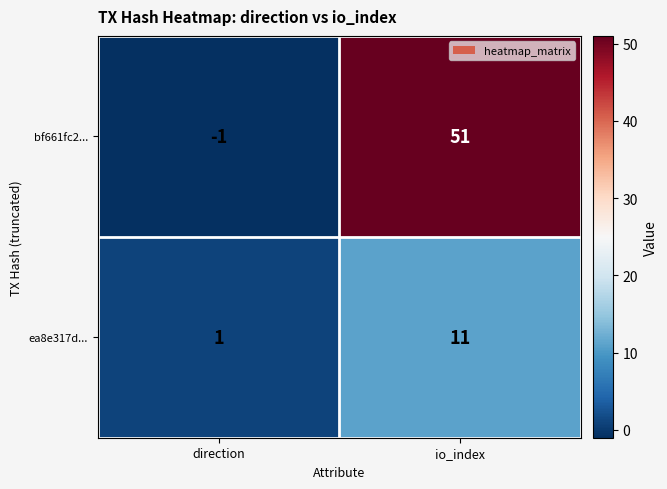

What is the difference between the maximum and minimum values in the ea8e317d... series?

10